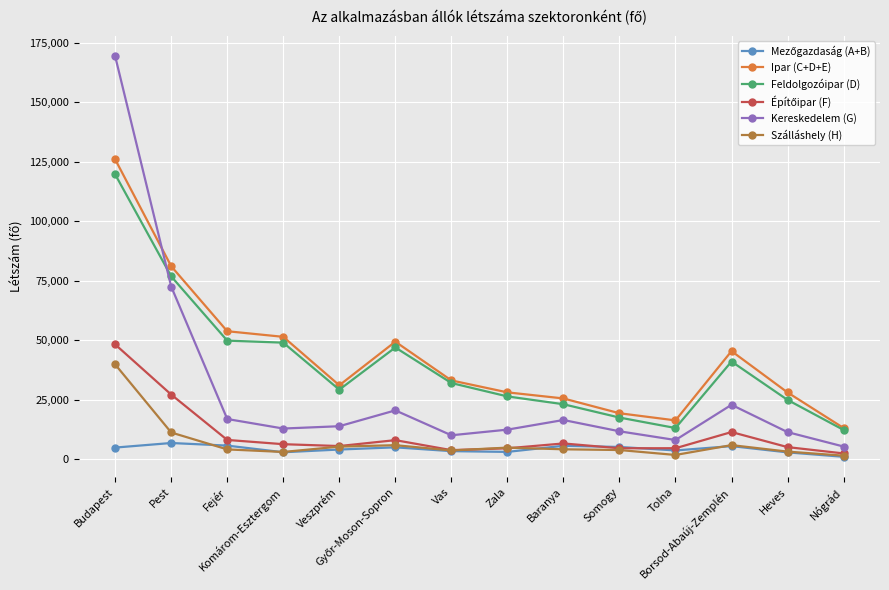

How many data points in Ipar (C+D+E) are less than 33144?

7